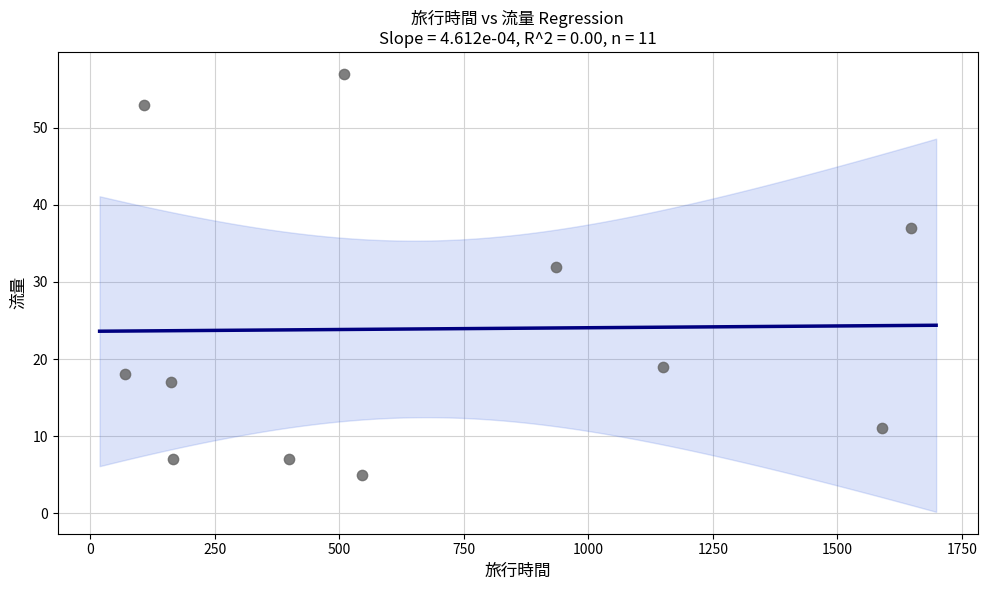

What is the range of Y values (max minus min)?

52